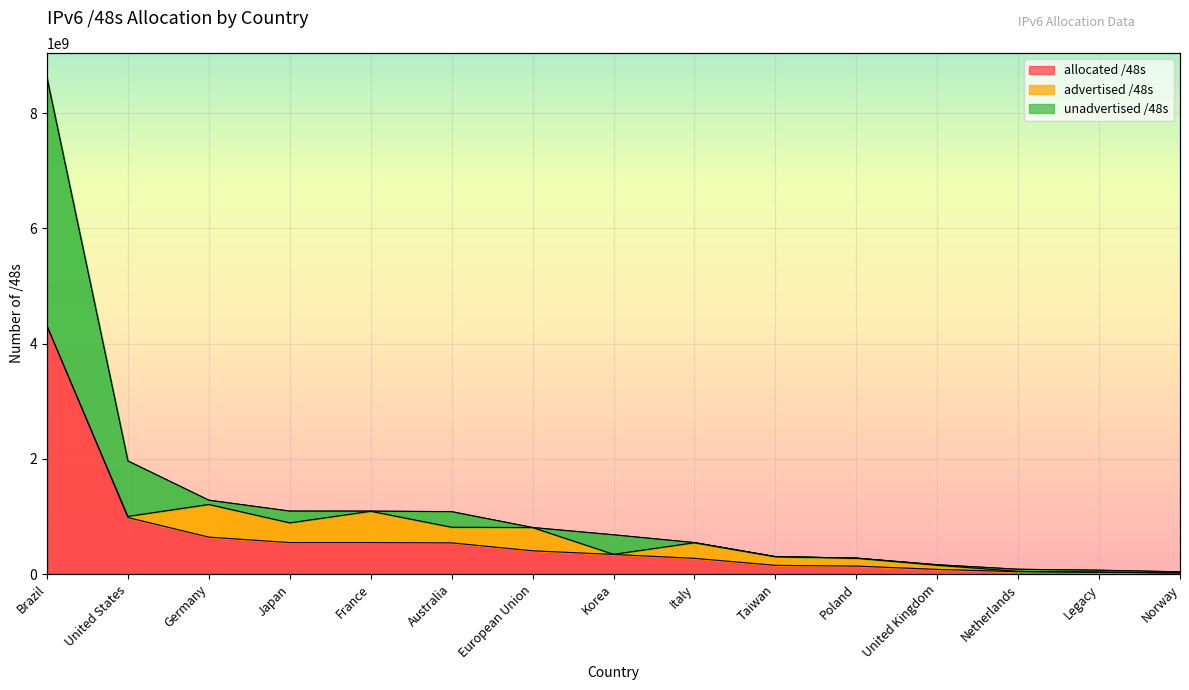

What is the spread (max minus min) of values at Australia?

541794322